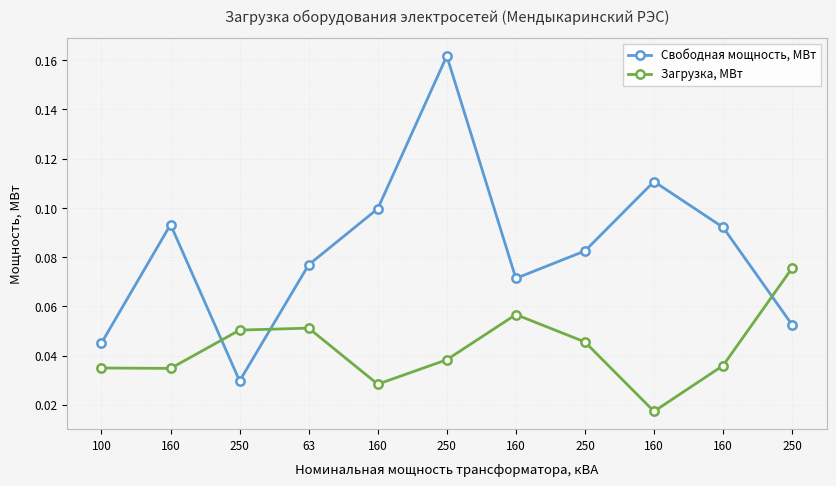

Is it true that Свободная мощность, МВт equals 0.0 at 100?

True